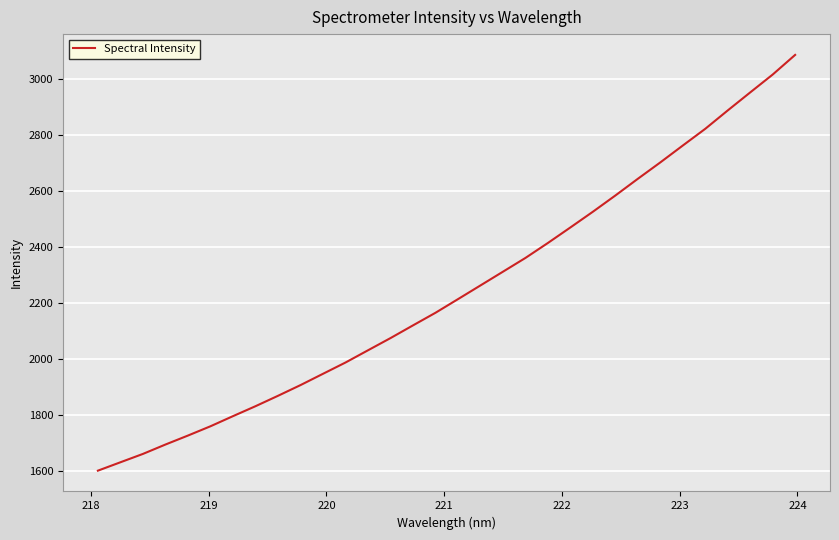

True or false: the data has more than 1 interior local peaks.

False